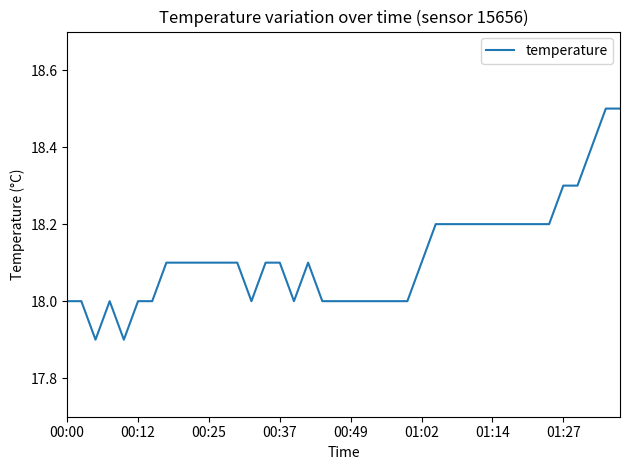

What is the greatest value displayed?

18.5